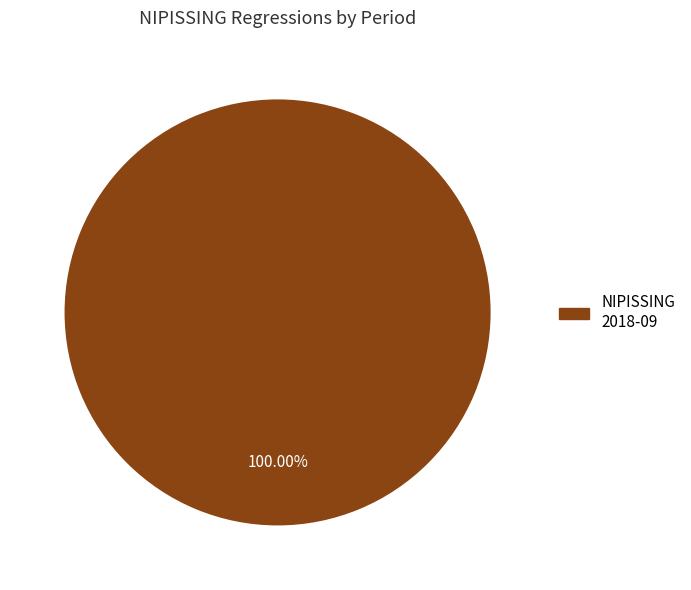

Count the number of slices in the pie.

1